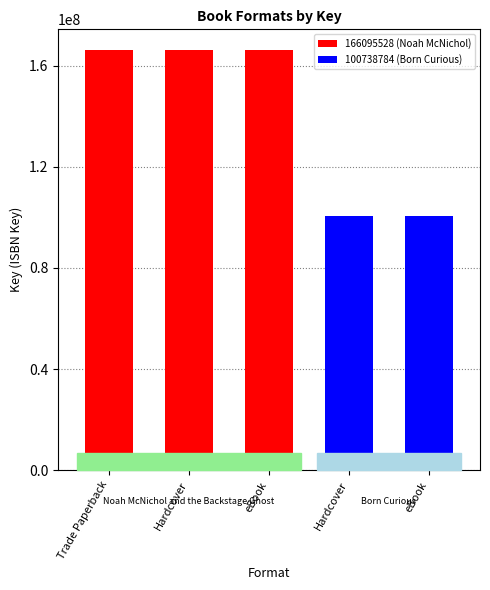

How many bars are there in total?

5